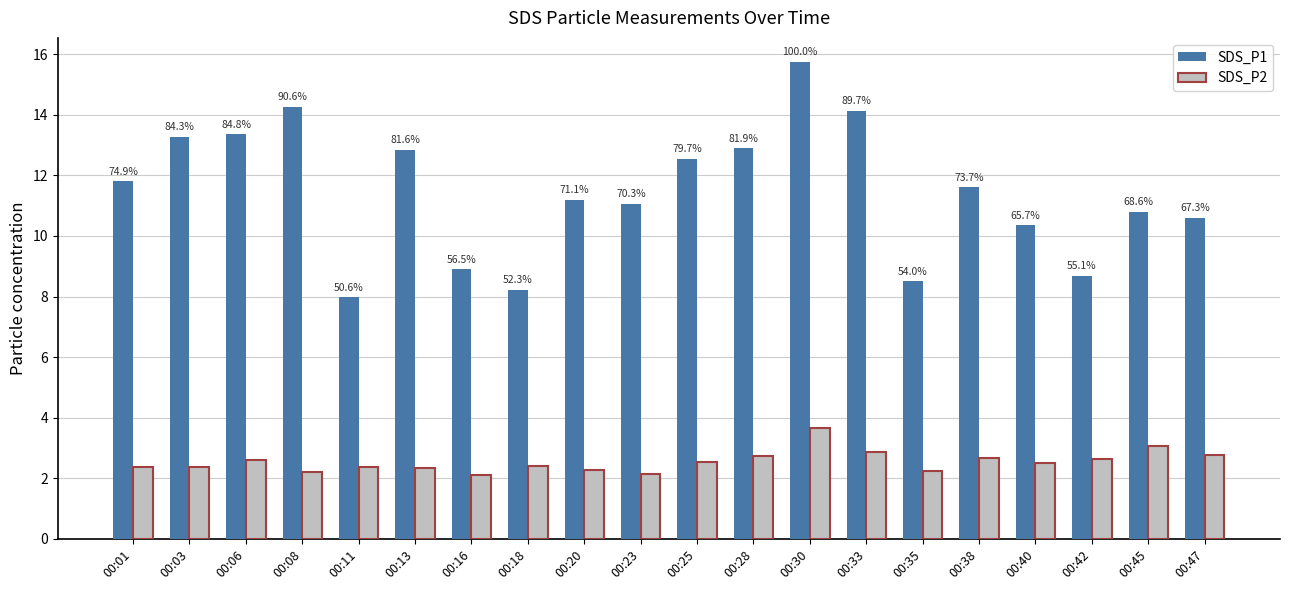

True or false: SDS_P1 has a value of 12.9 at 00:28.

True